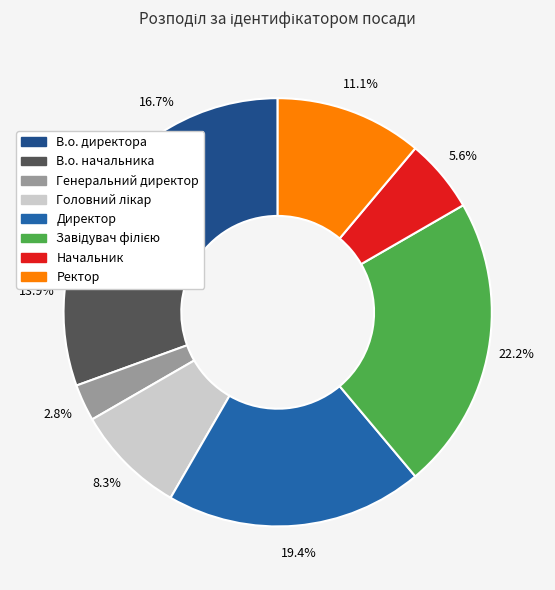

Which category has the smallest portion of the pie?

Генеральний директор